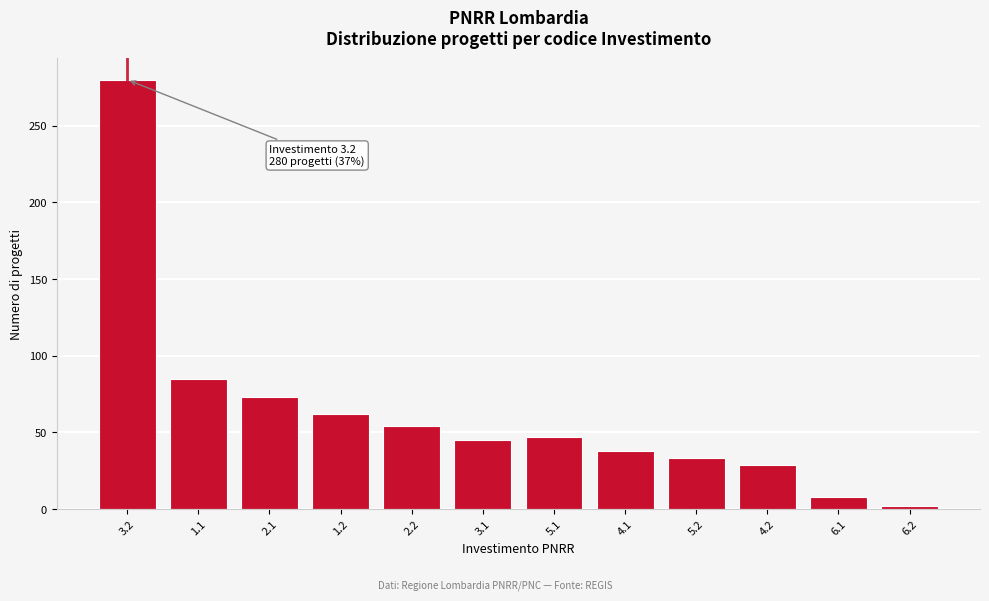

Reading right to left, what are all the values shown in this chart?

6.2=2	6.1=8	4.2=29	5.2=33	4.1=38	5.1=47	3.1=45	2.2=54	1.2=62	2.1=73	1.1=85	3.2=280